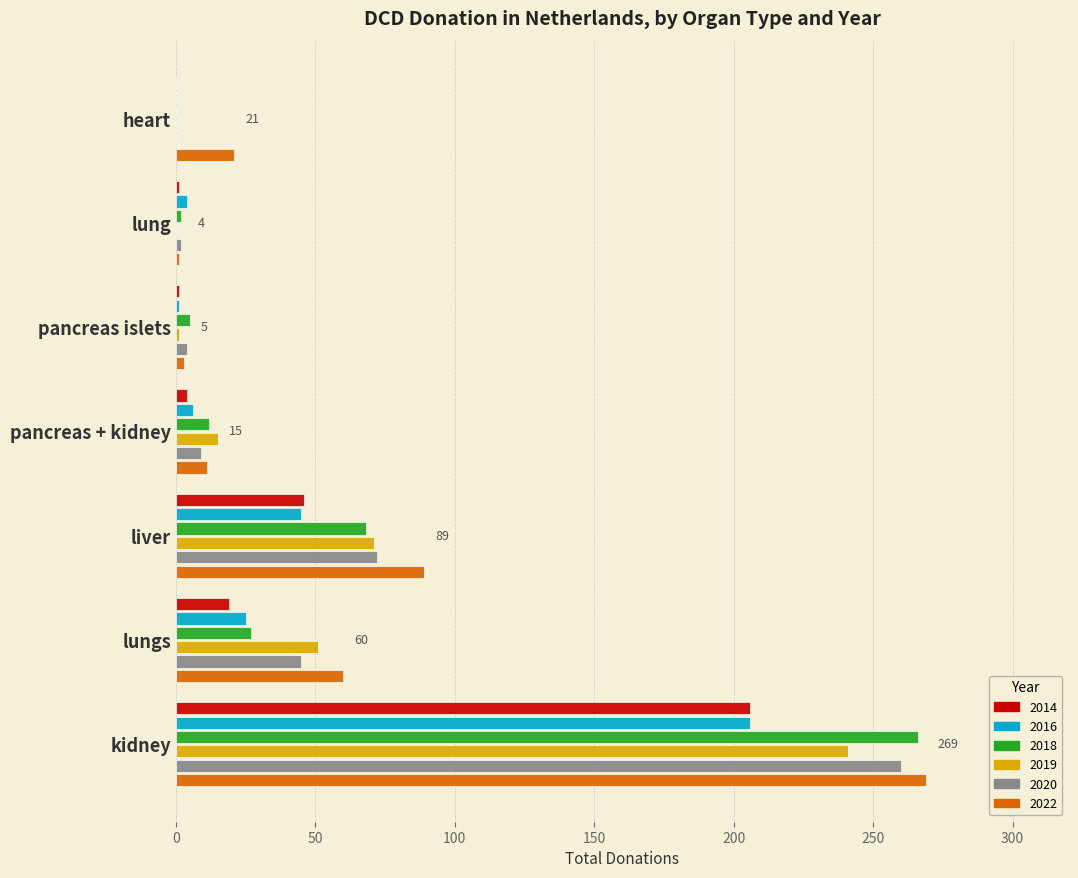

What are all the series names shown in the legend?

2014, 2016, 2018, 2019, 2020, 2022